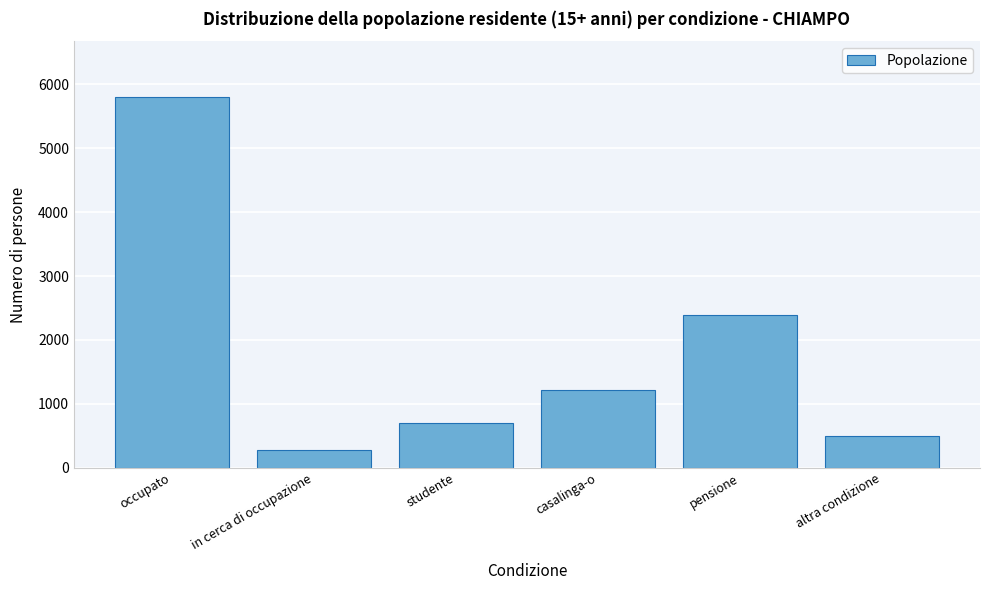

Reading left to right, what are all the values shown in this chart?

5803.0	276.7	702.1	1217.6	2390.1	496.5